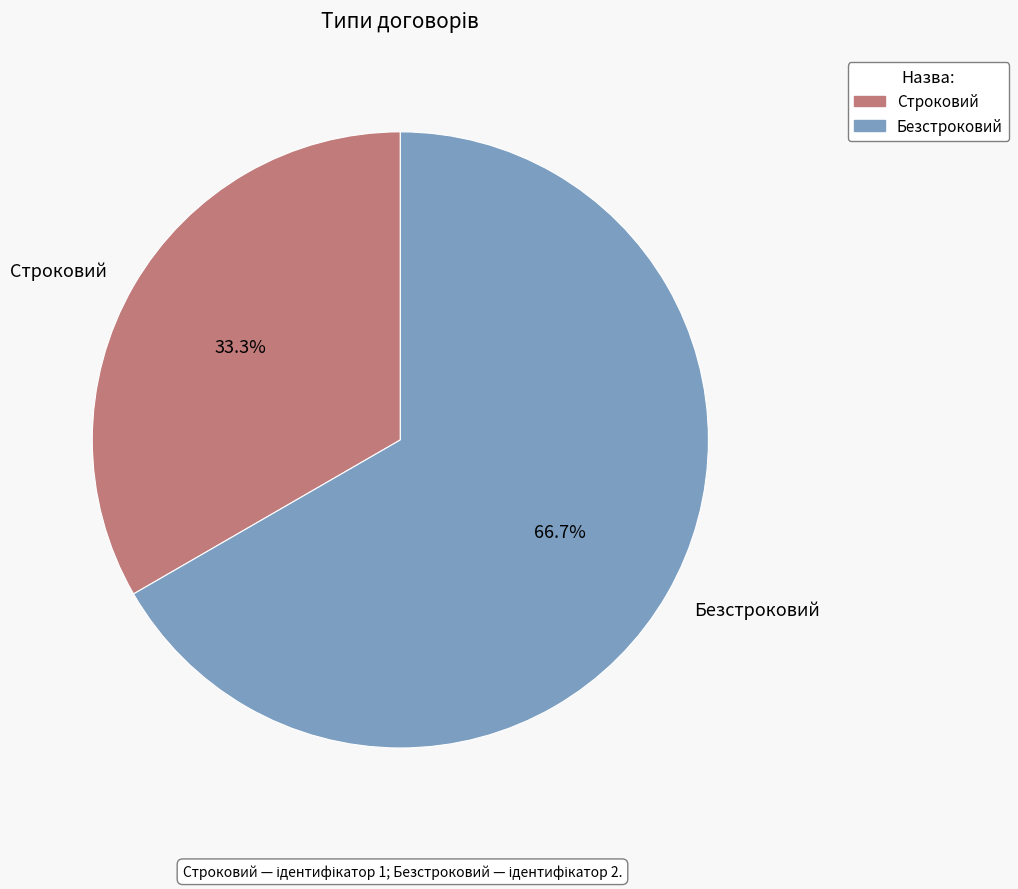

To the nearest percent, what is the combined percentage of Безстроковий and Строковий?

100%